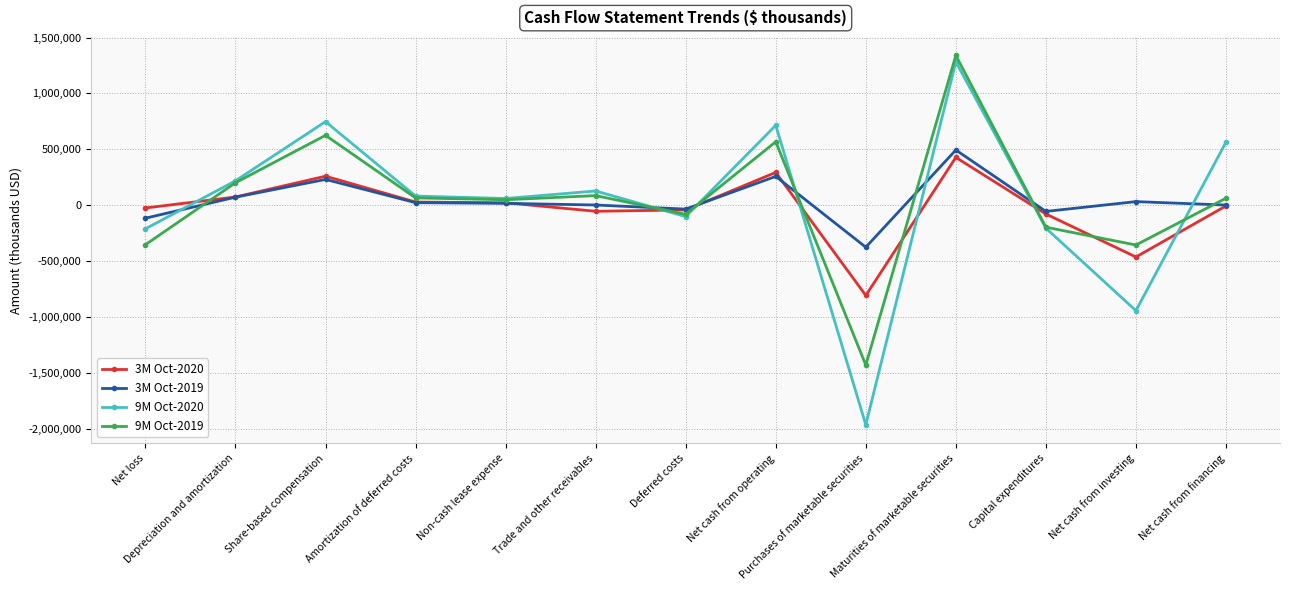

Which series has the largest range (max minus min)?

9M Oct-2020